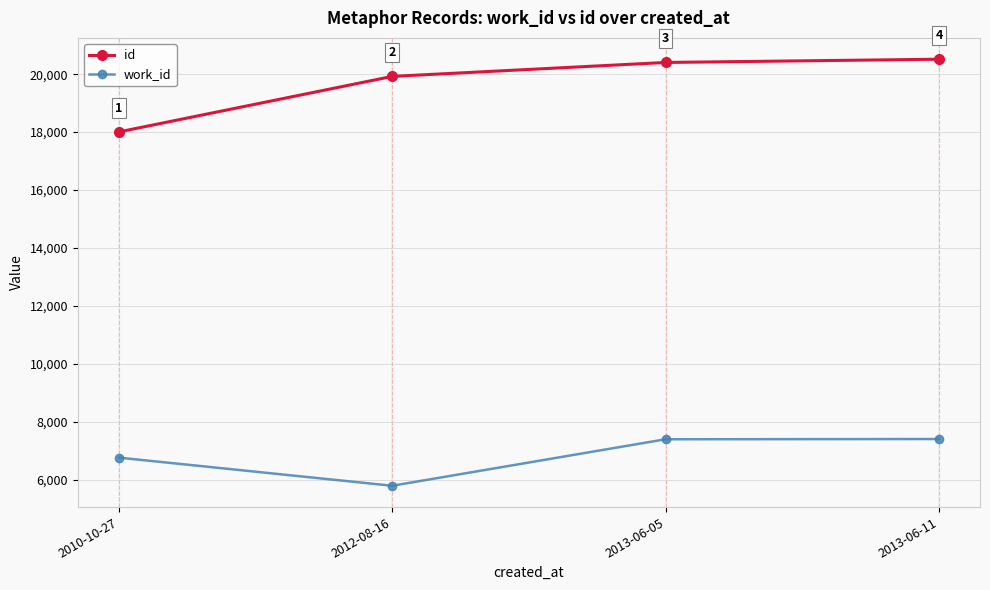

What is the label of the 2nd point from the left?

2012-08-16